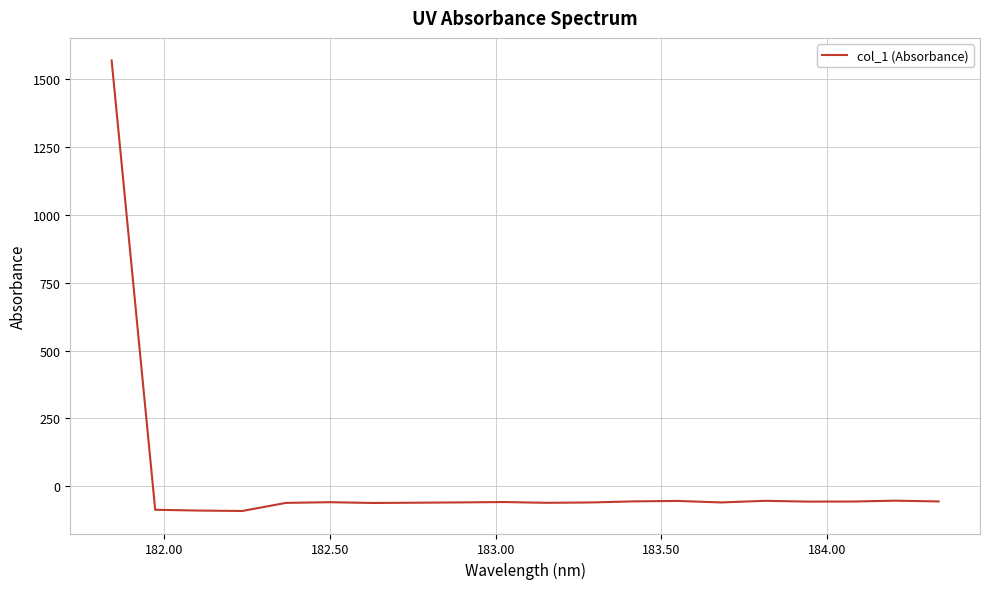

What is the difference between the maximum and minimum values?

1661.6